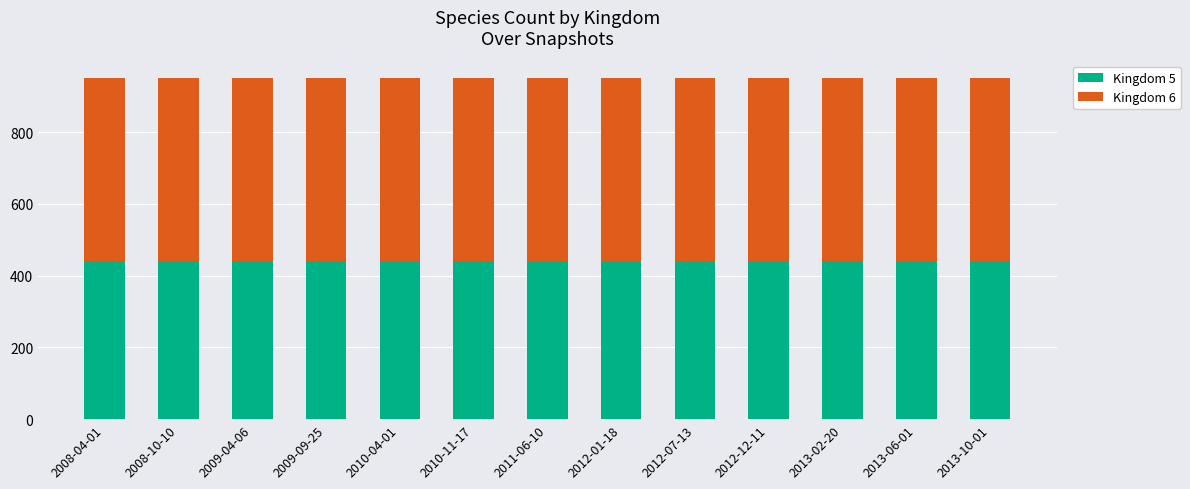

What is the total value across all series at 2010-04-01?

952